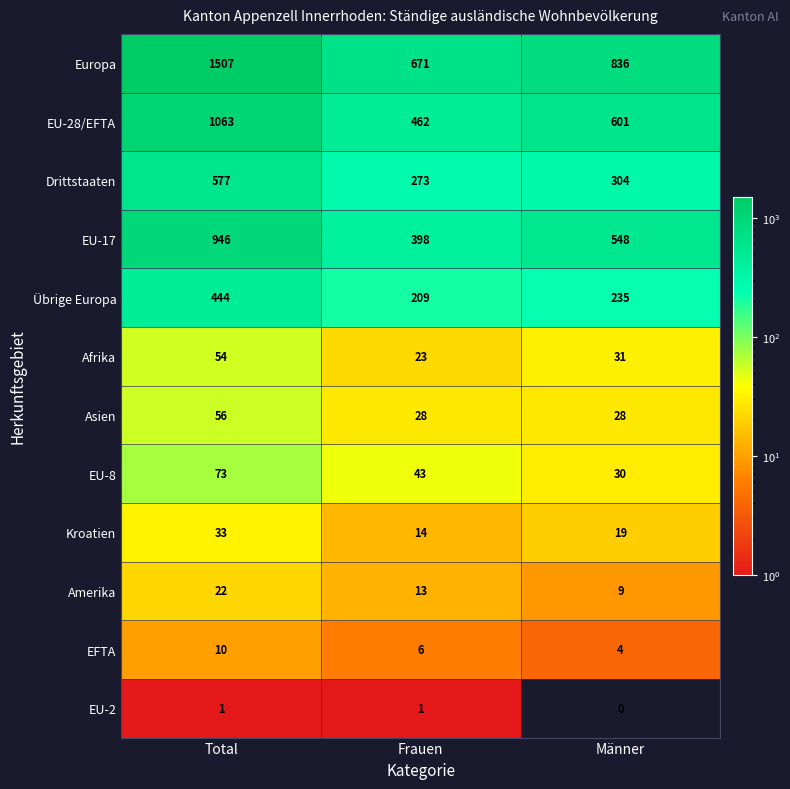

At which category is the sum across all series the highest?

Total